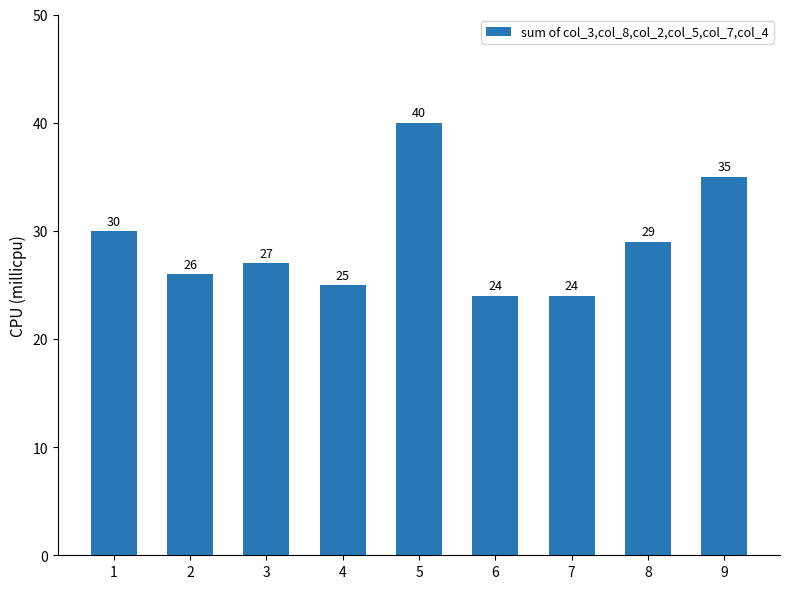

At which label is the value closest to 32?

1